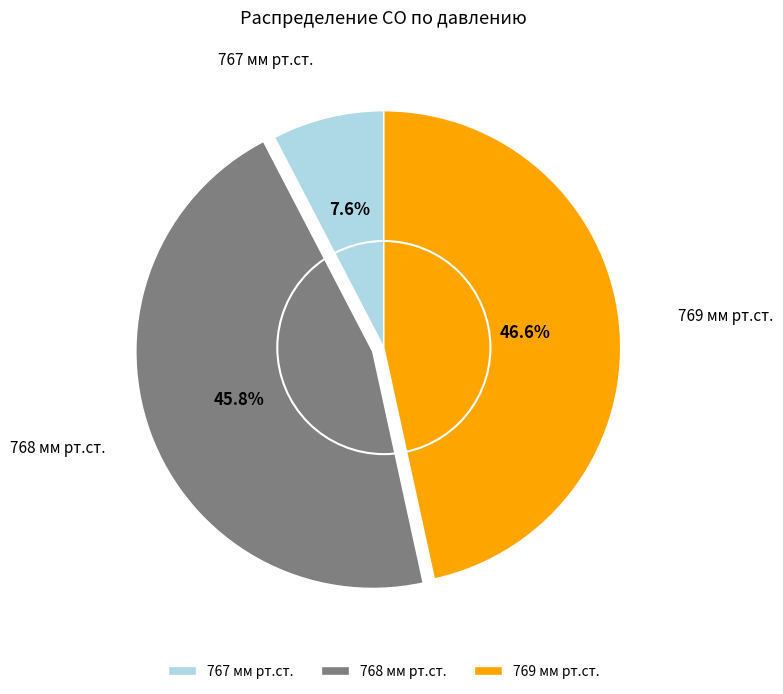

Does 768 мм рт.ст. represent more than half of the total?

No